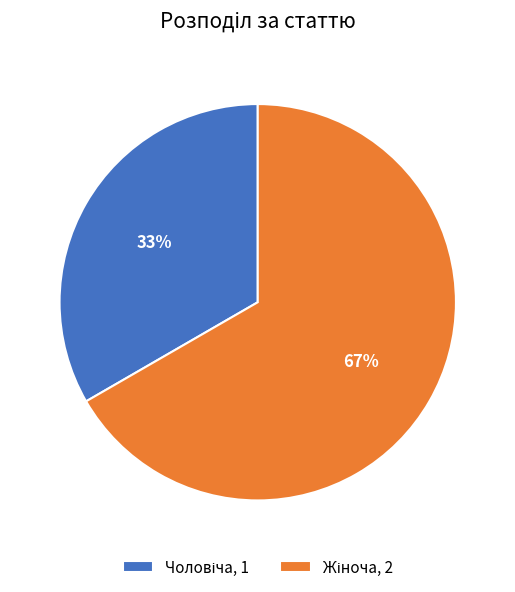

To the nearest percent, what is the average slice percentage?

50%